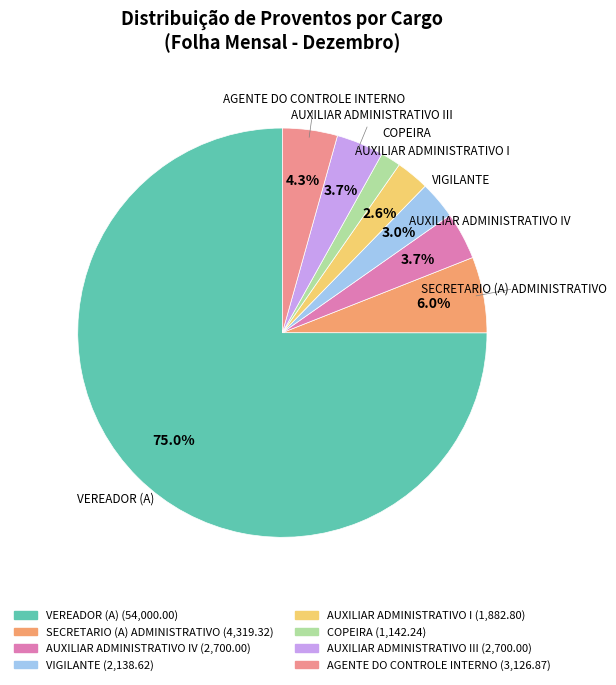

How many segments does this pie chart have?

8